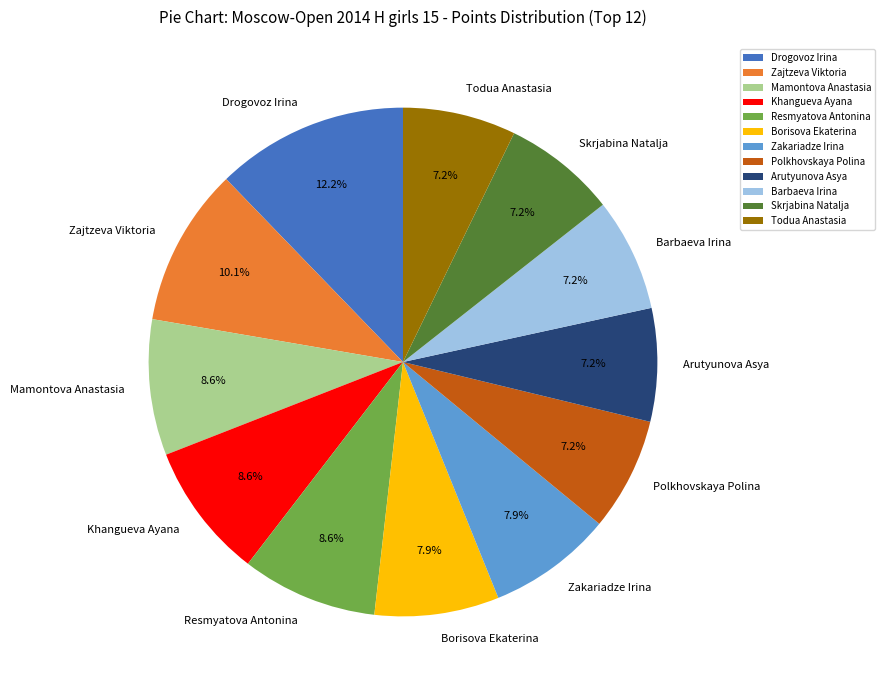

Which has a higher value, Todua Anastasia or Zajtzeva Viktoria?

Zajtzeva Viktoria